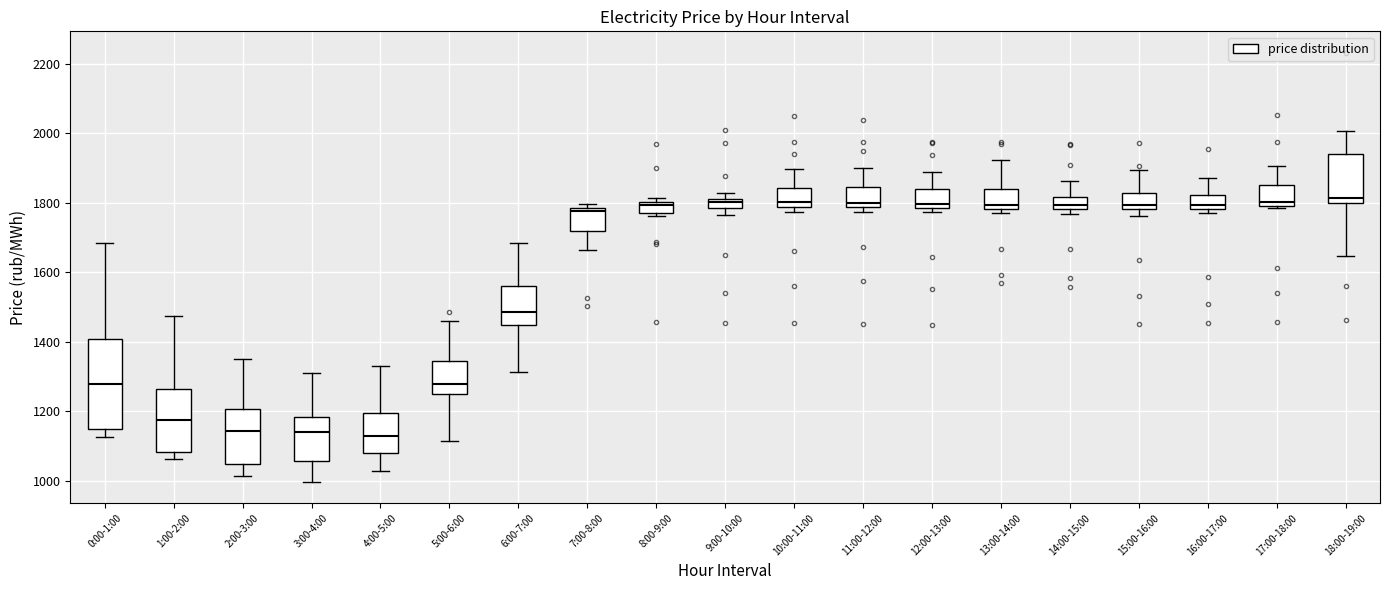

Where is the upper edge of the box for 10:00-11:00 on the y-axis? The values are not printed on the chart, so give them approximately, as read against the axis.

1840